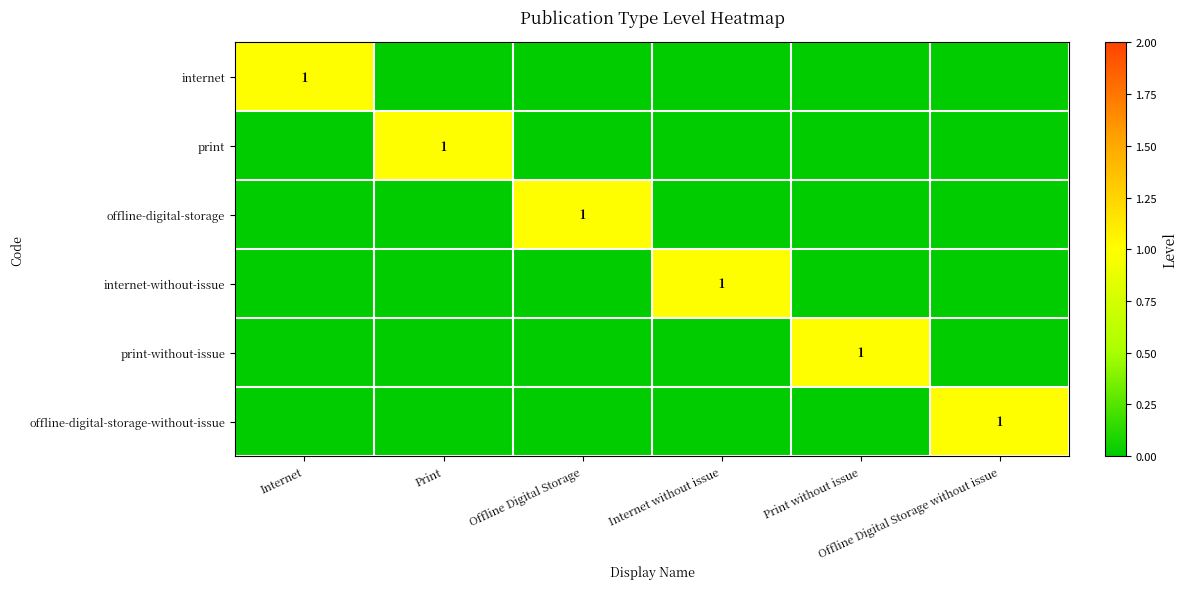

The offline-digital-storage series shows 1 at Internet. True or false?

False